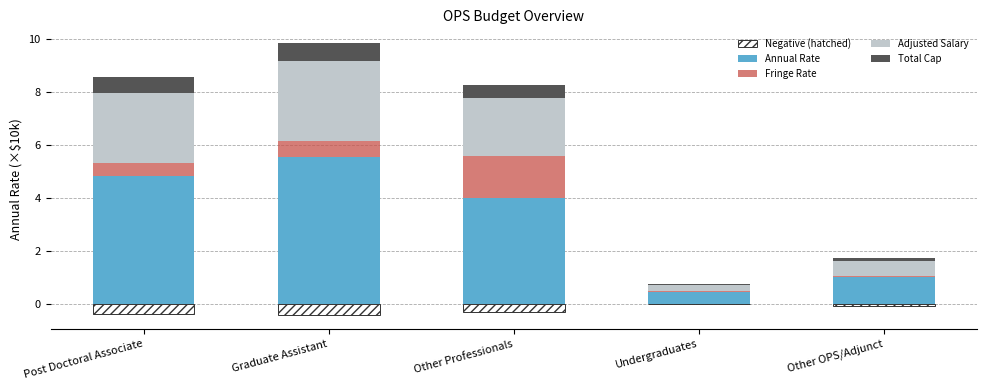

What is the label of the 1st bar from the left?

Post Doctoral Associate